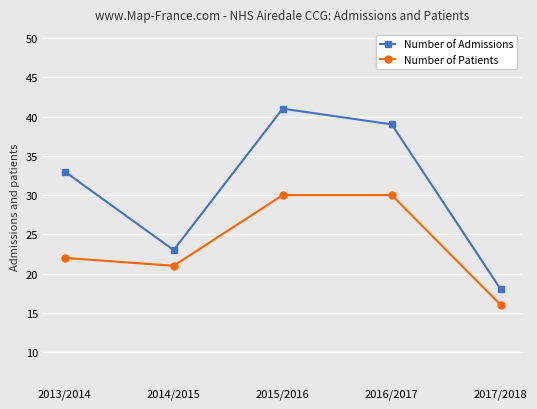

Is this an area chart (filled region under the line)?

No